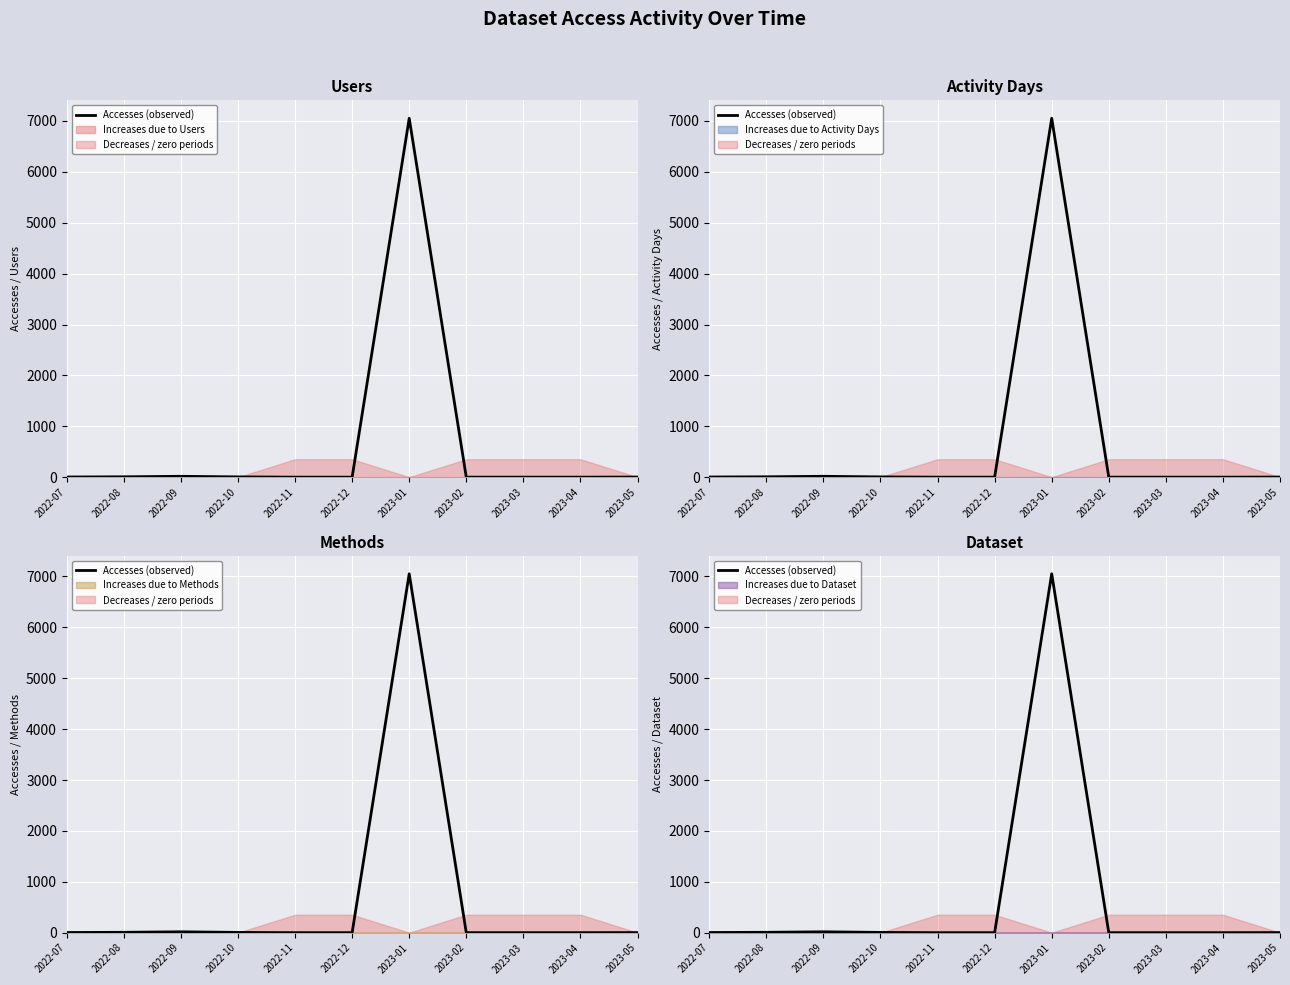

Where does the data first go above 2?

2022-07